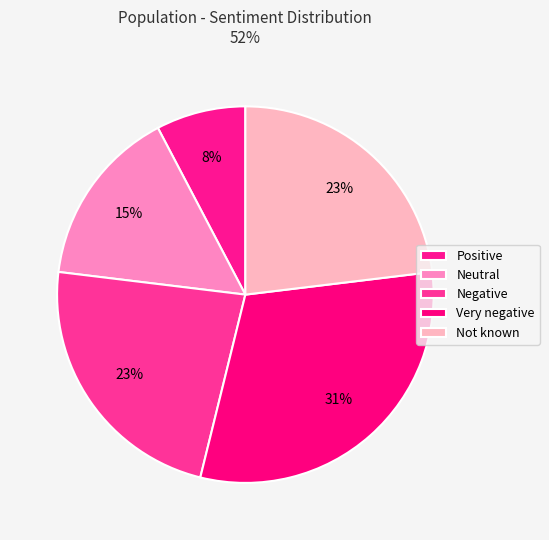

What is the largest slice in the pie chart?

Very negative